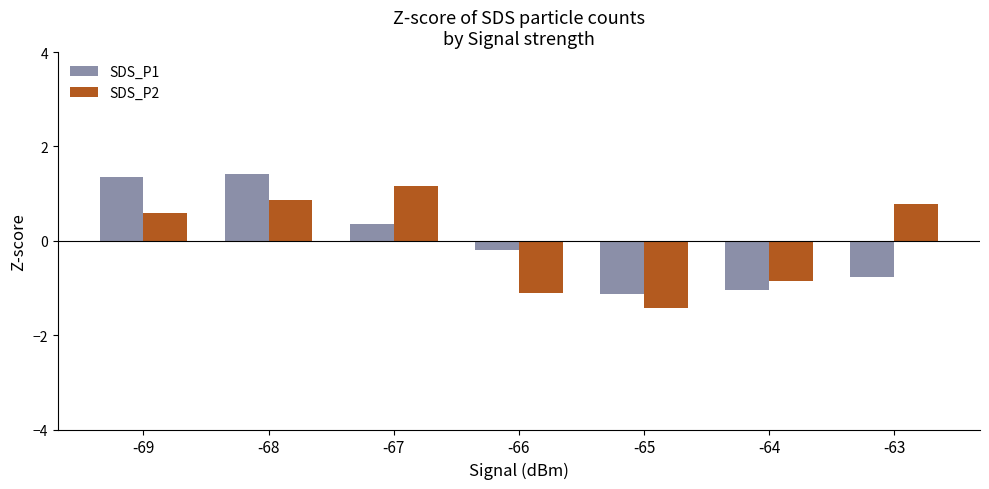

Where is SDS_P1 nearest to the value 0?

-66